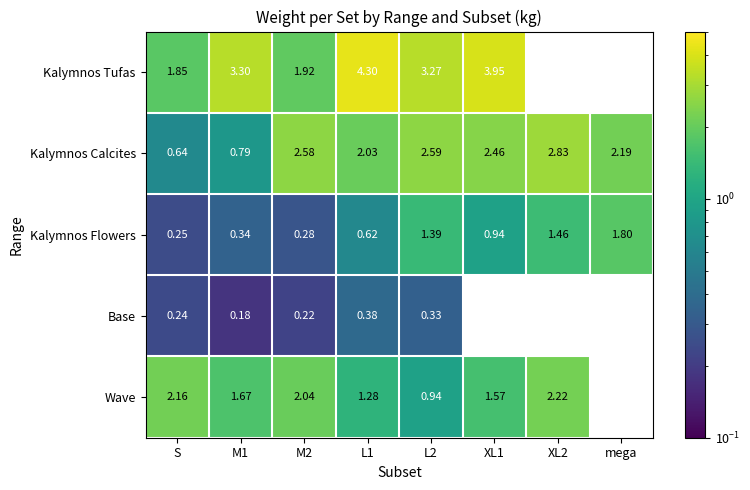

Is the value of Kalymnos Tufas at M1 greater than the value of Wave at S?

Yes